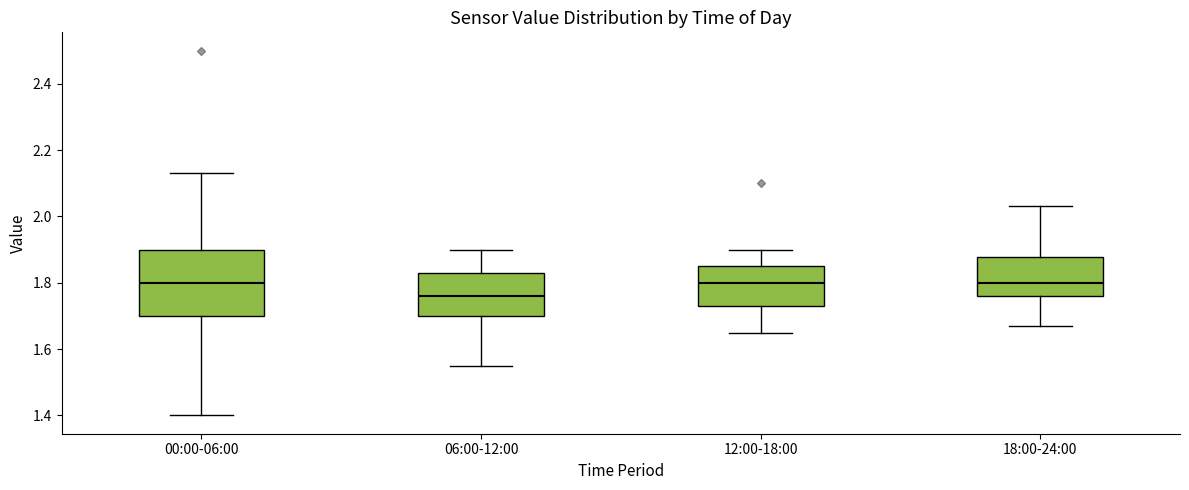

Which box is the tallest, from its lower edge to its upper edge?

00:00-06:00